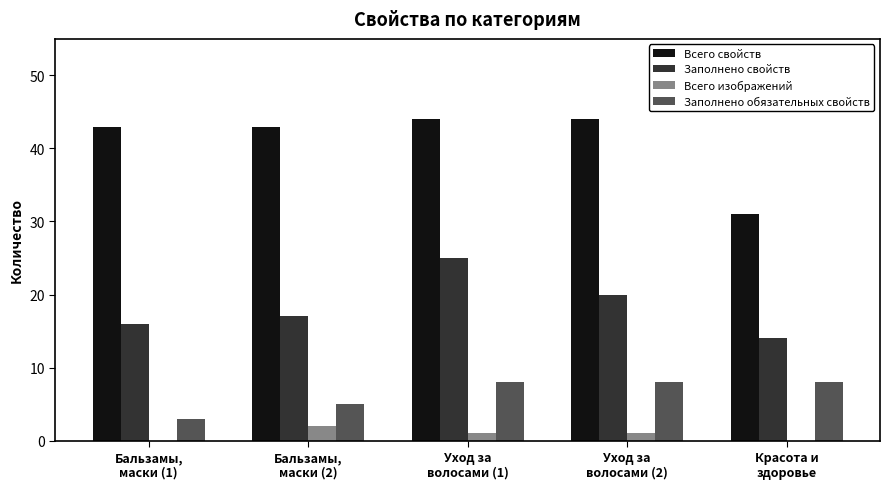

How many categories are shown in the chart?

5